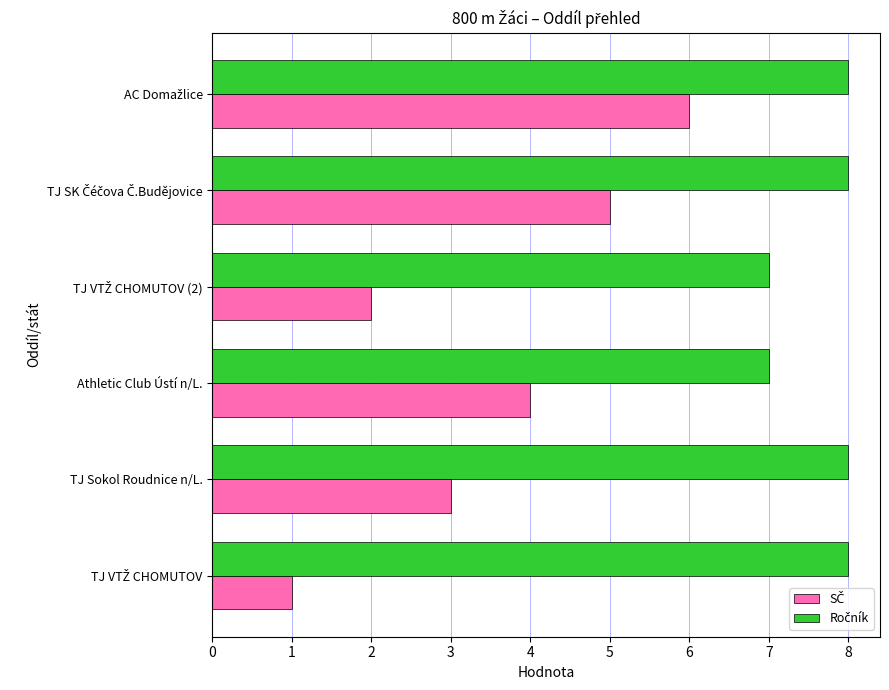

What is the spread (max minus min) of values at Athletic Club Ústí n/L.?

3